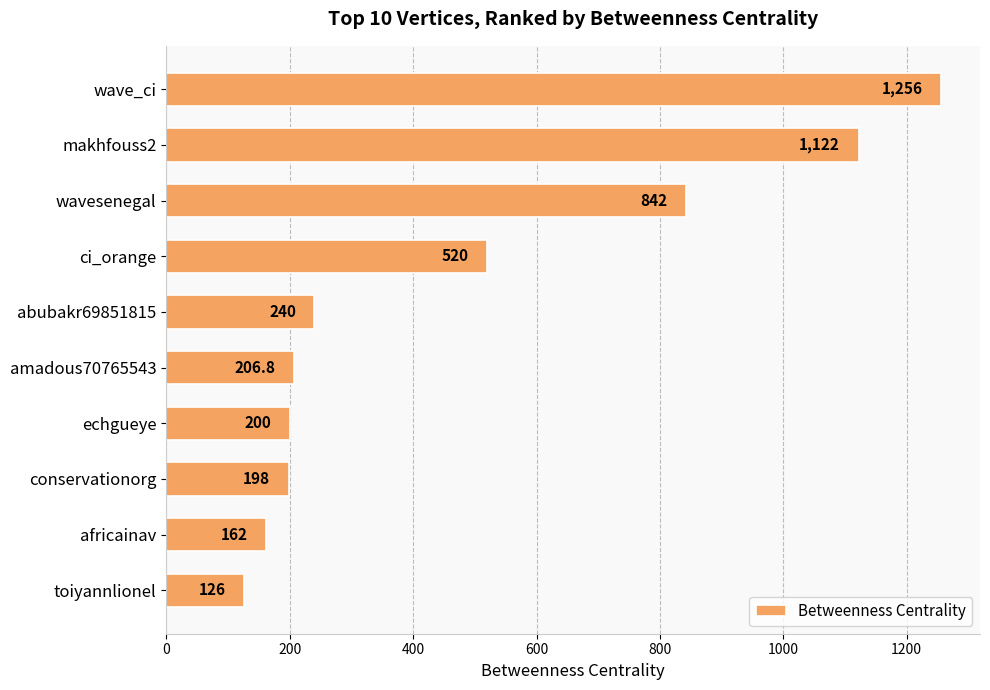

Approximately how many times larger is the value at makhfouss2 compared to conservationorg?

5.7